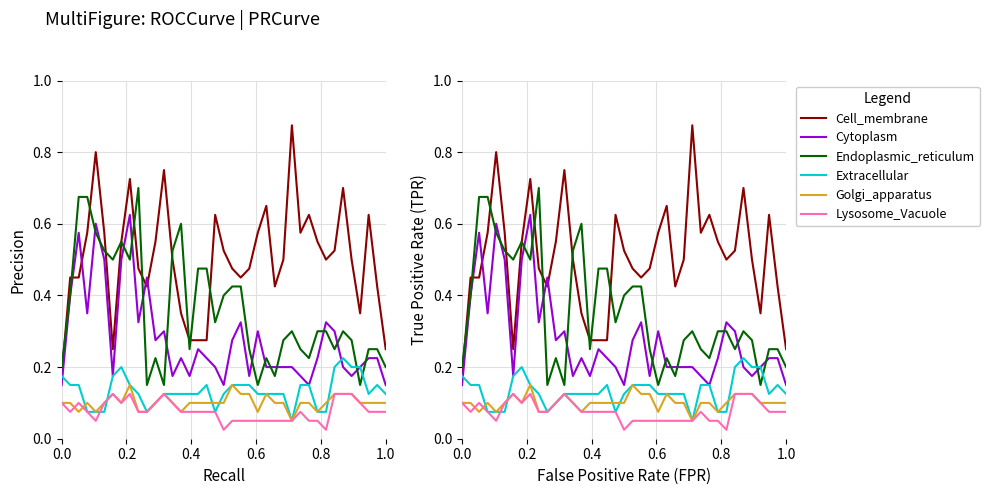

What is the sum of all Lysosome_Vacuole values?

12.1